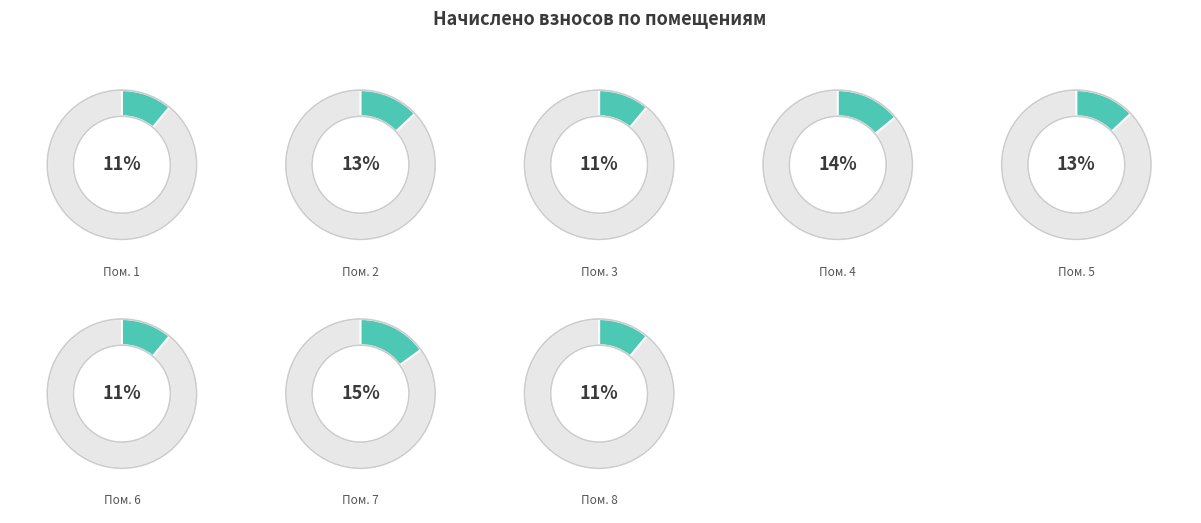

How many slices are in this pie chart?

8